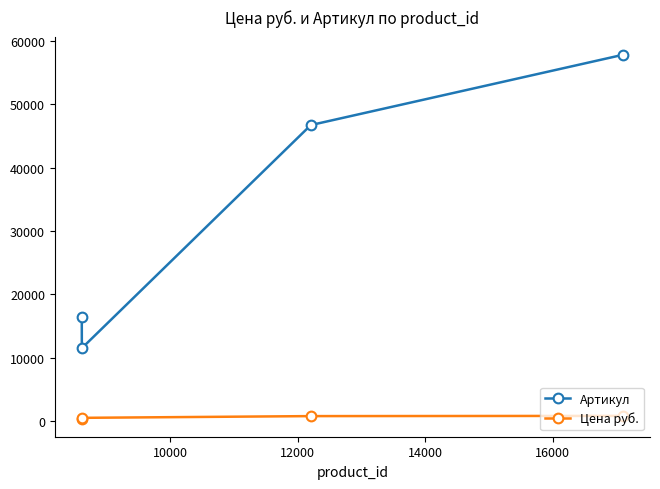

What is the minimum value for Артикул?

11484